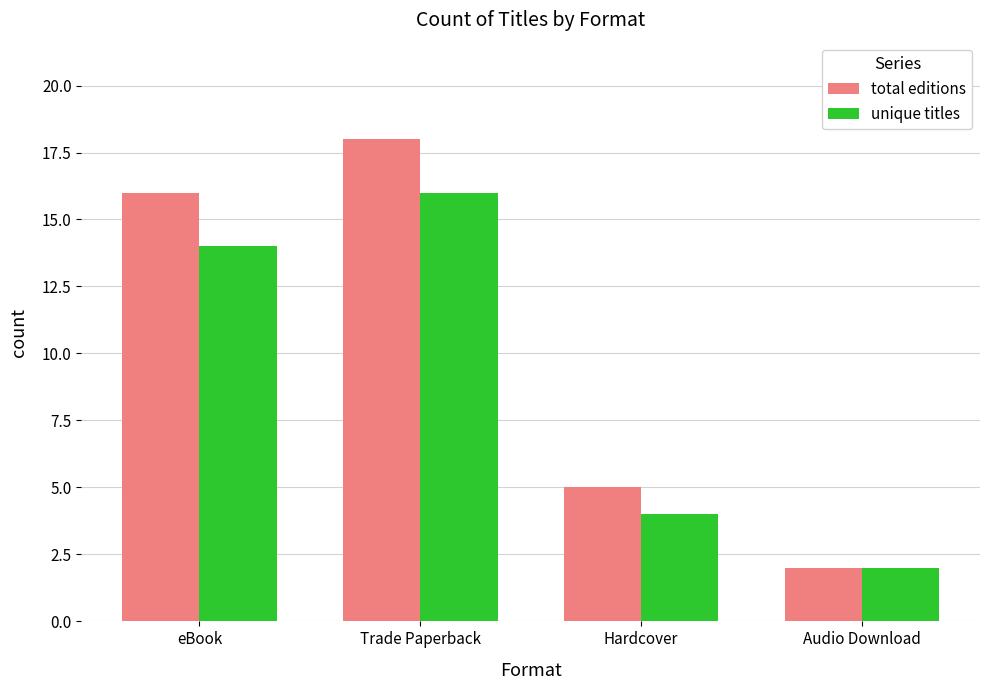

Reading left to right, extract all data points from this chart.

total editions: 16	18	5	2
unique titles: 14	16	4	2